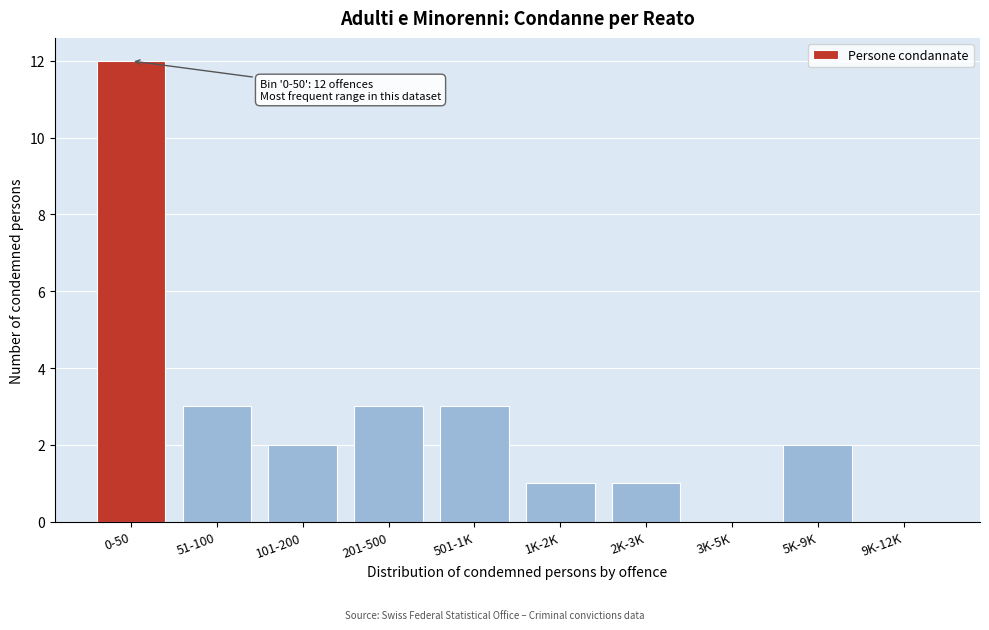

What is the sum of the values at 201-500 and 101-200?

5